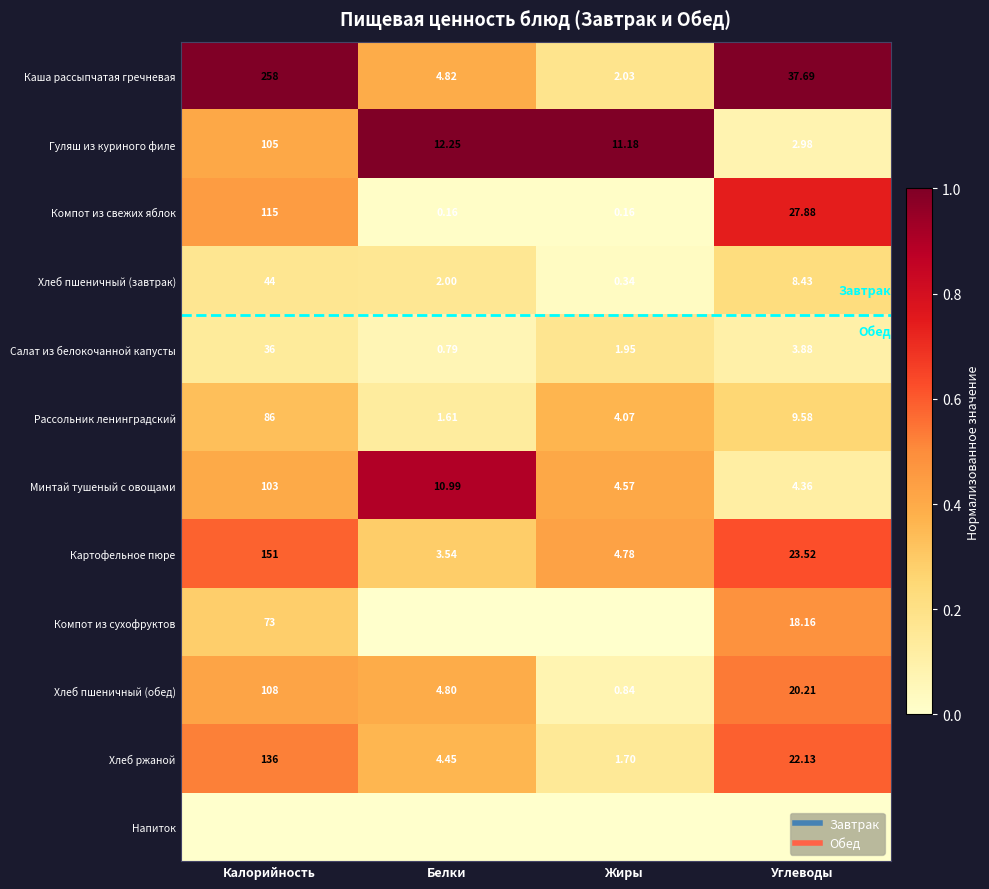

Which has a higher value, Калорийность or Жиры?

Калорийность